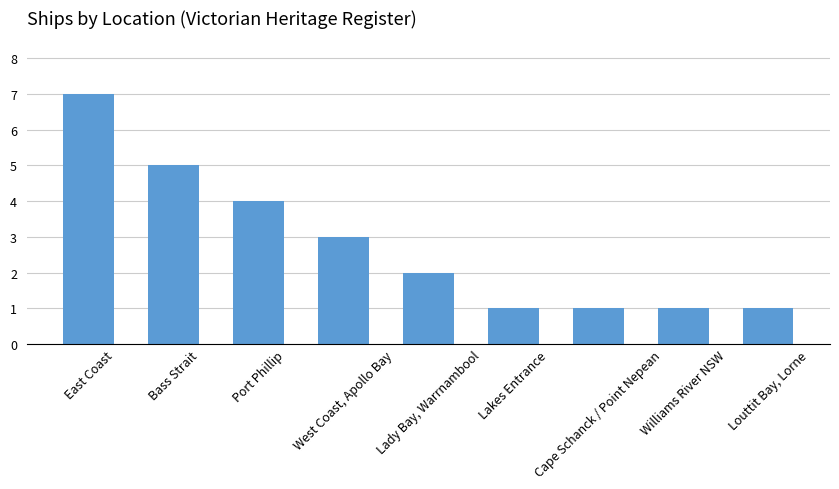

The chart shows a value of 1 at Williams River NSW. True or false?

True